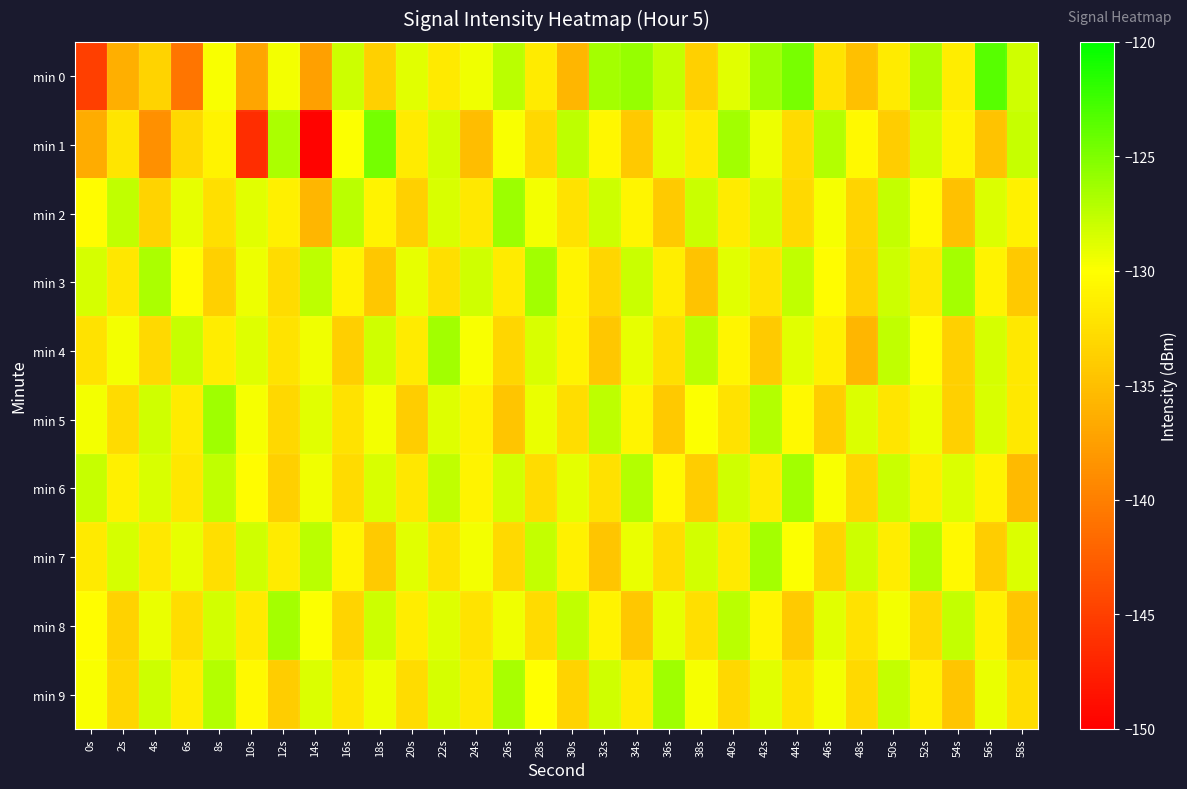

At which category does the chart reach its minimum across all series?

14s